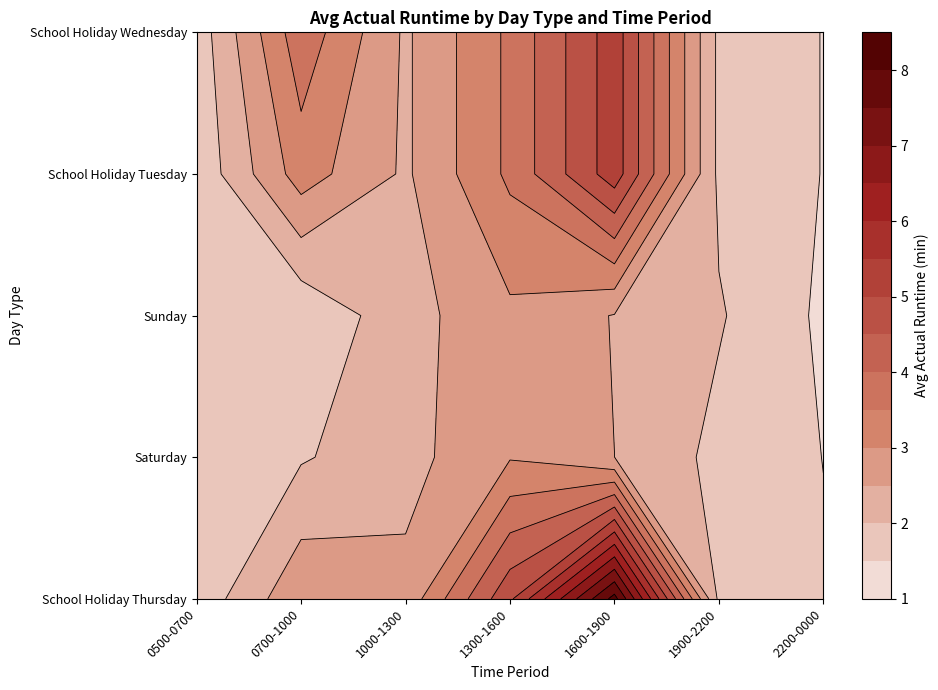

At how many categories does at least one series exceed 5?

1